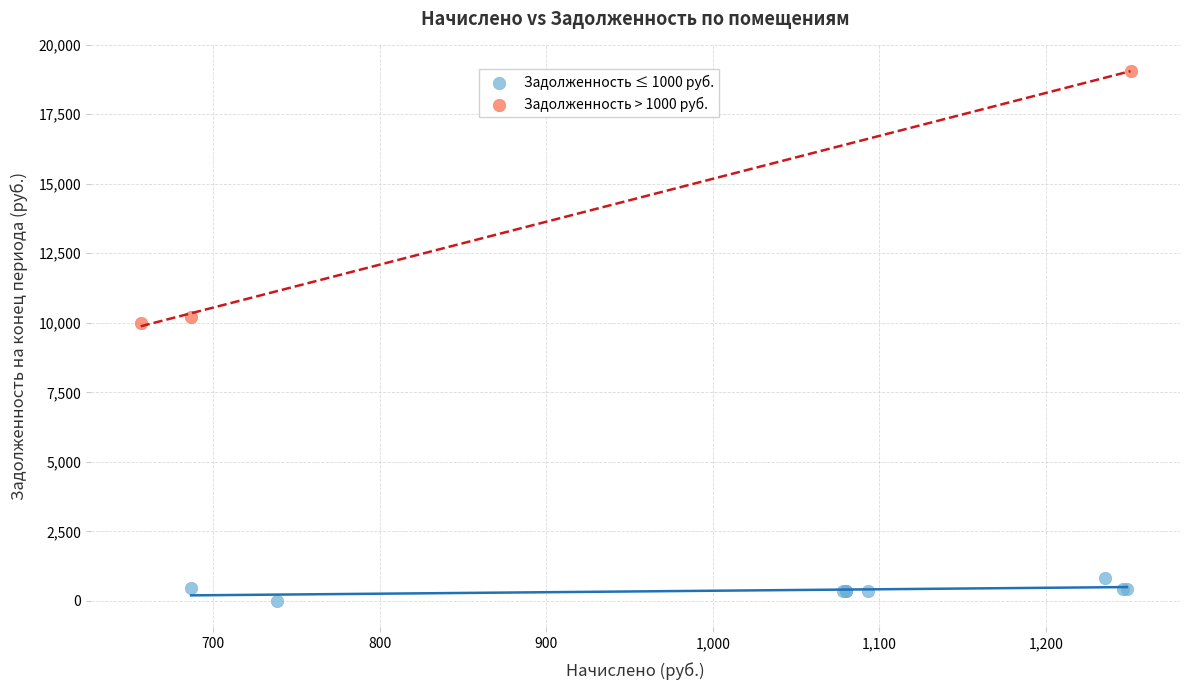

Which series reaches the minimum Y coordinate?

Задолженность ≤ 1000 руб.